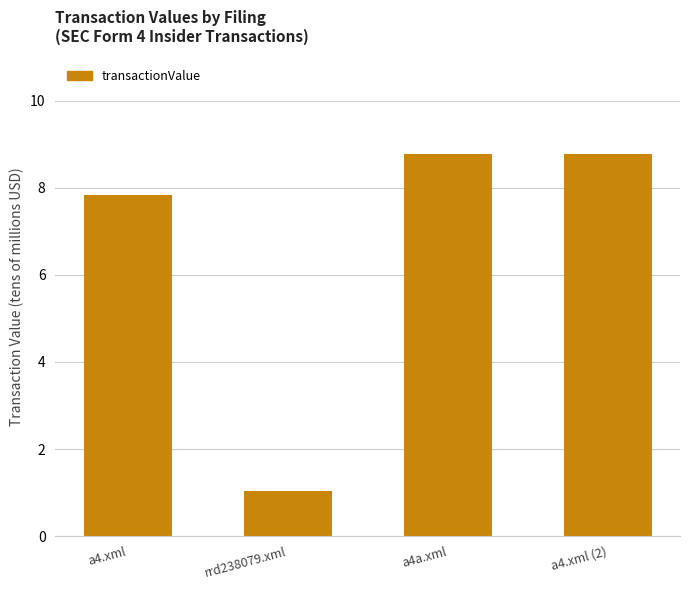

What is the difference between the maximum and minimum values?

7.7